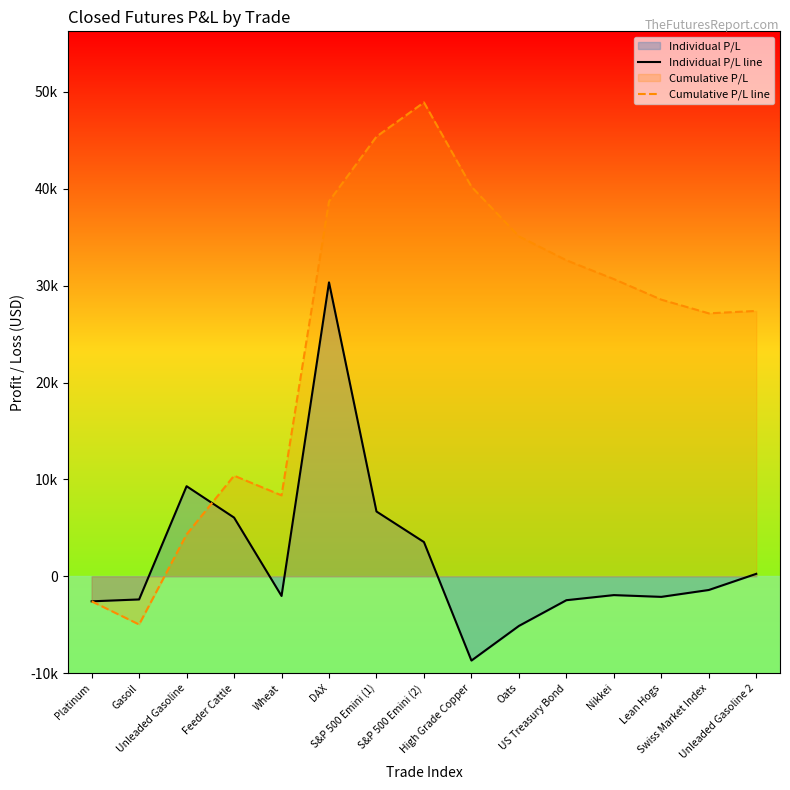

Is the value of Cumulative P/L line at Unleaded Gasoline 2 greater than the value of Individual P/L line at DAX?

No